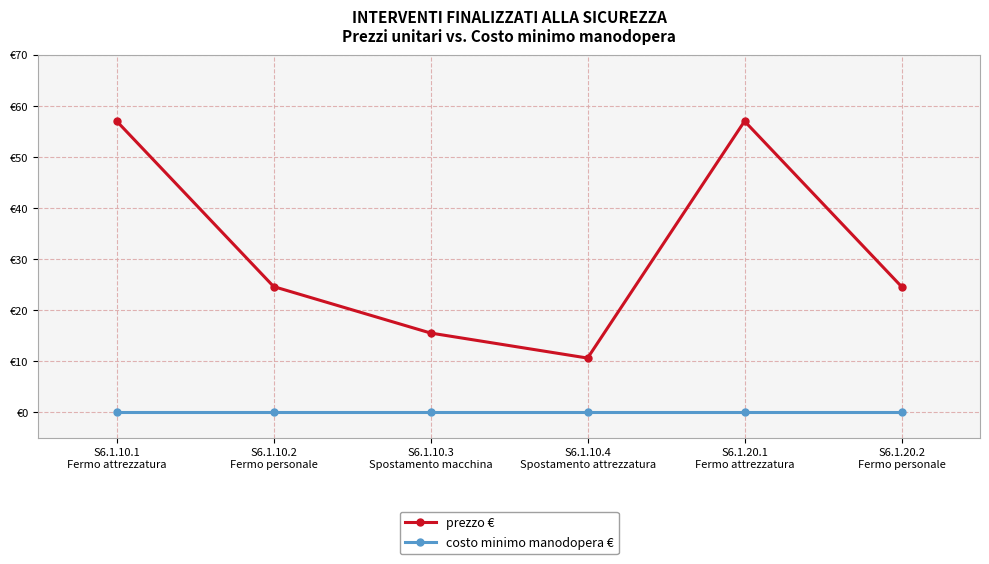

True or false: costo minimo manodopera € has more than 2 interior local peaks.

False